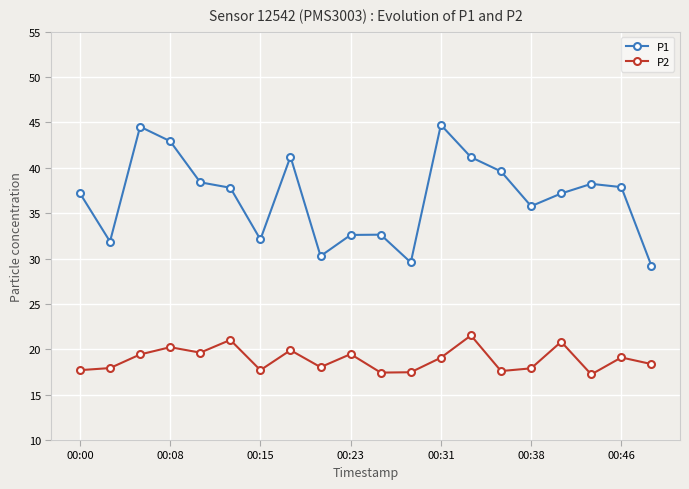

Is this an area chart (filled region under the line)?

No